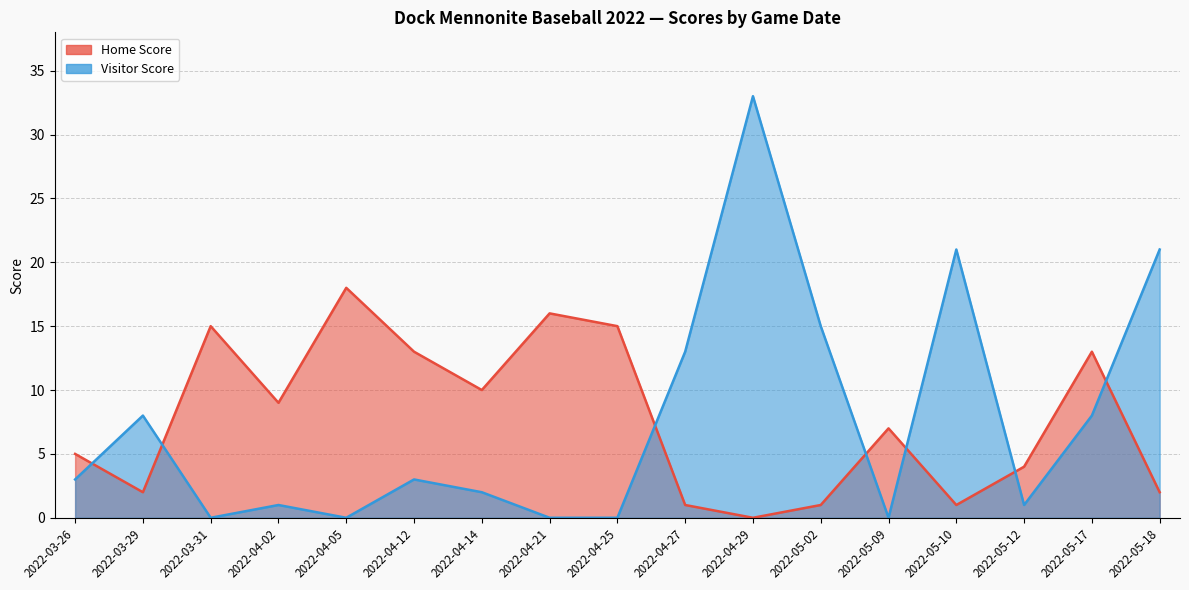

What is the label of the 11th point from the right?

2022-04-14